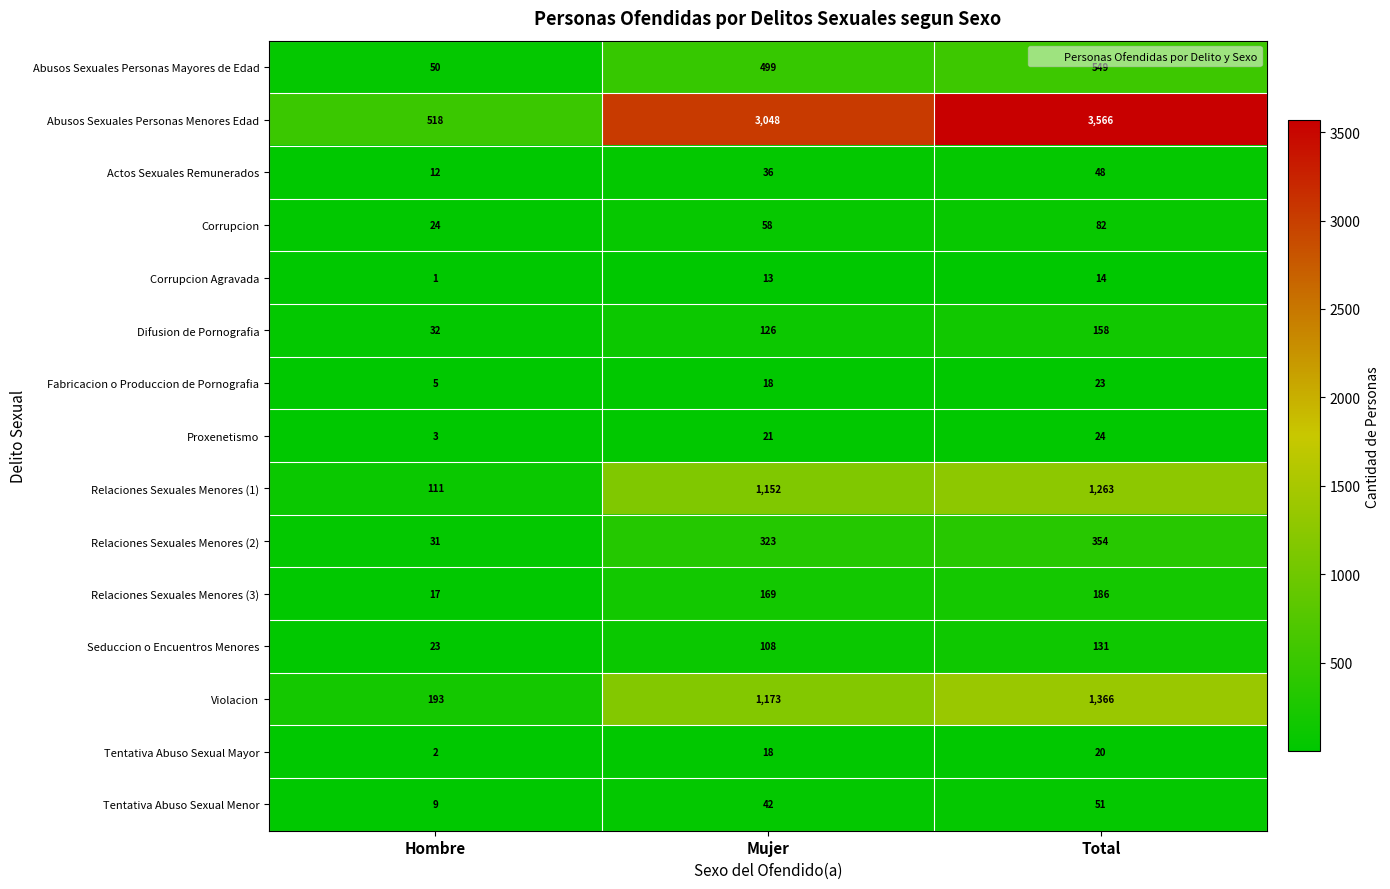

At which label does Abusos Sexuales Personas Mayores de Edad reach its minimum?

Hombre